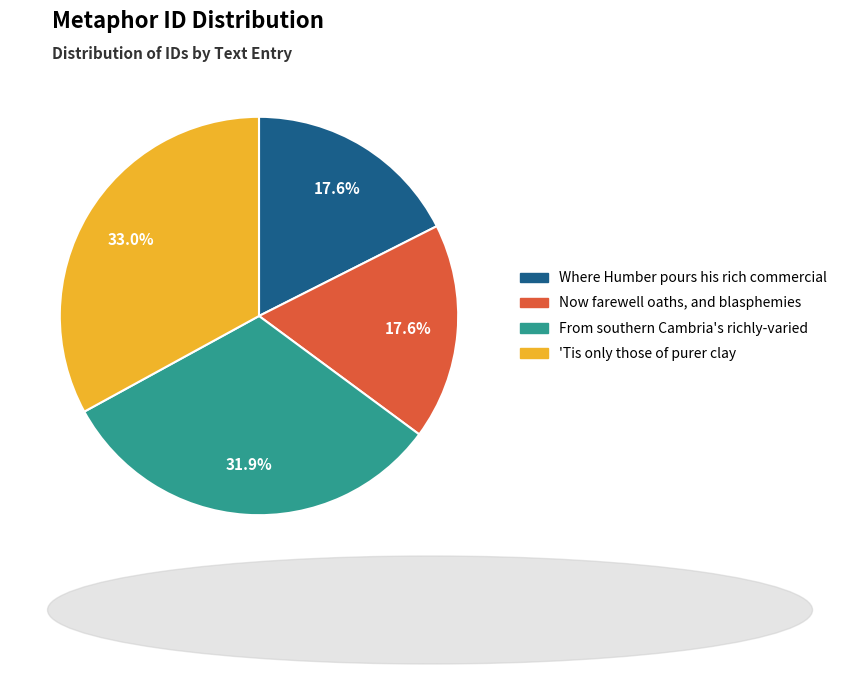

What is the total percentage of Where Humber pours his rich commercial and 'Tis only those of purer clay?

50.5%